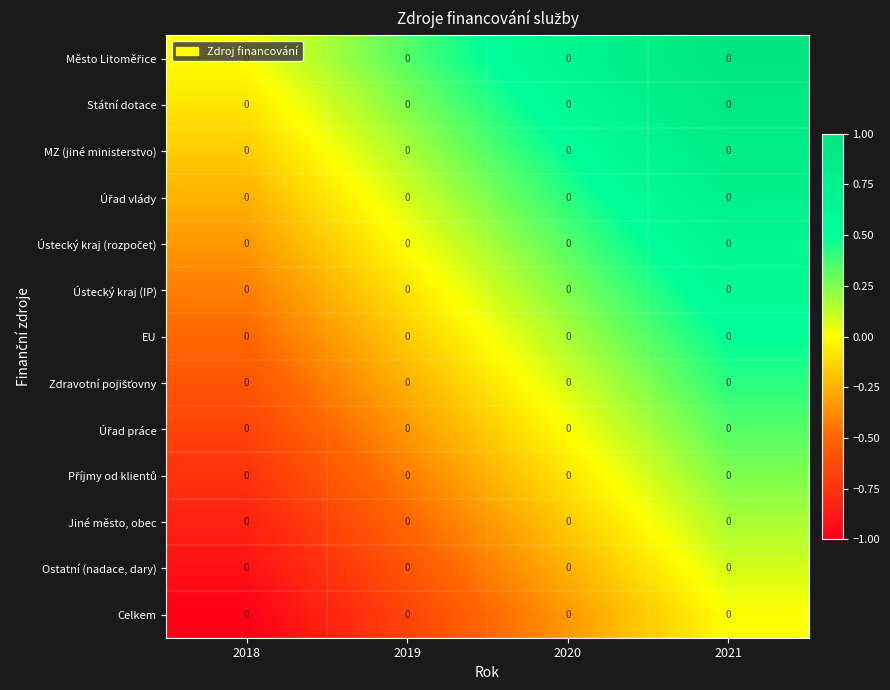

Rank the series by their maximum value, from highest to lowest.

Město Litoměřice, Státní dotace, MZ (jiné ministerstvo), Úřad vlády, Ústecký kraj (rozpočet), Ústecký kraj (IP), EU, Zdravotní pojišťovny, Úřad práce, Příjmy od klientů, Jiné město, obec, Ostatní (nadace, dary), Celkem